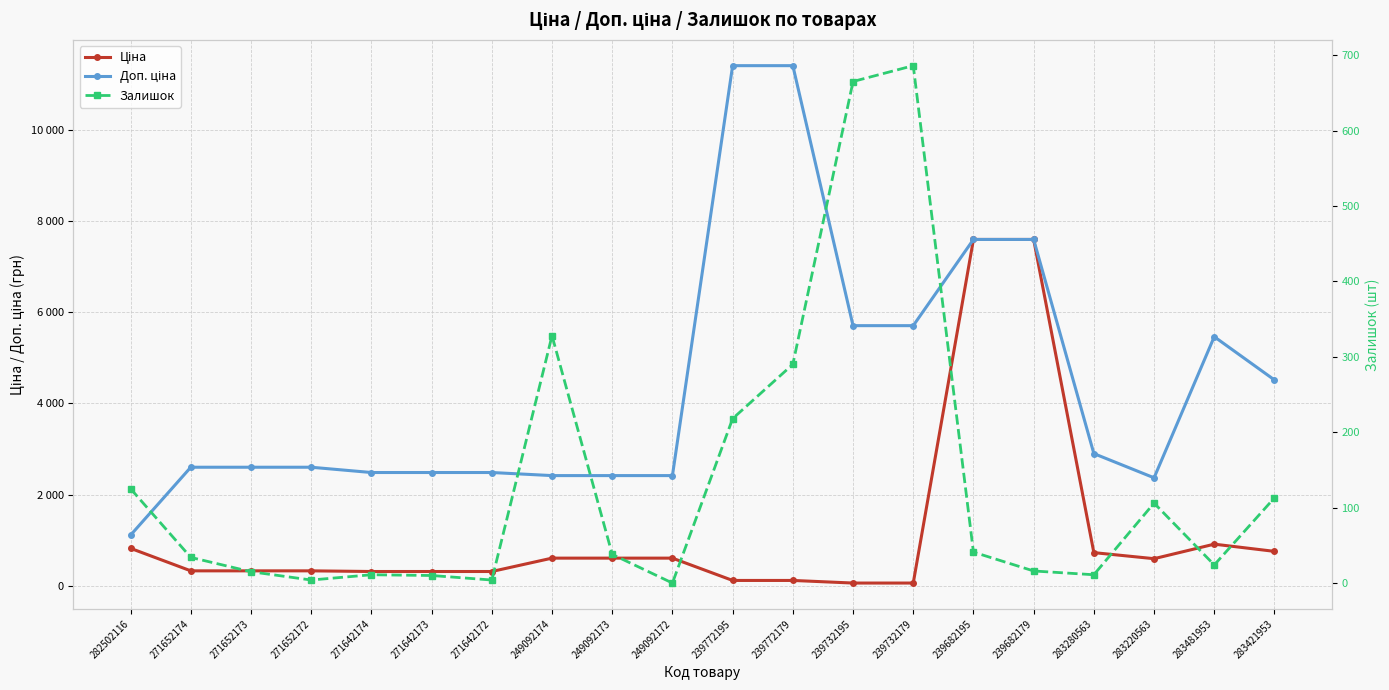

At how many categories does at least one series exceed 3161?

8